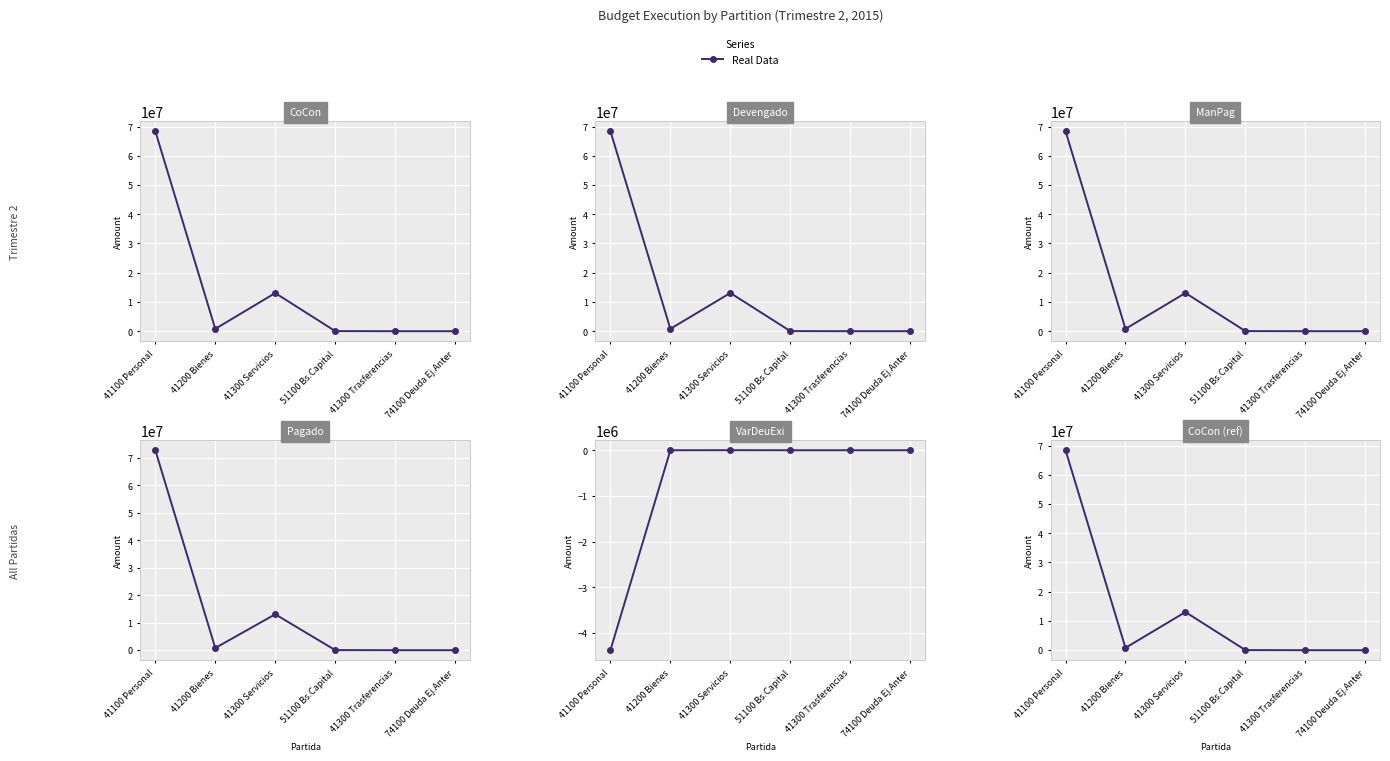

True or false: ManPag and Devengado cross at least once.

False